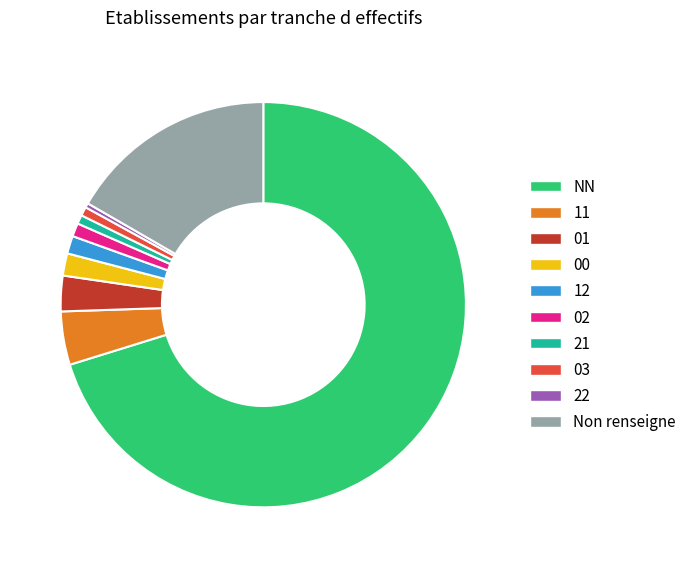

Combined, do 01 and 11 account for over 50%?

No